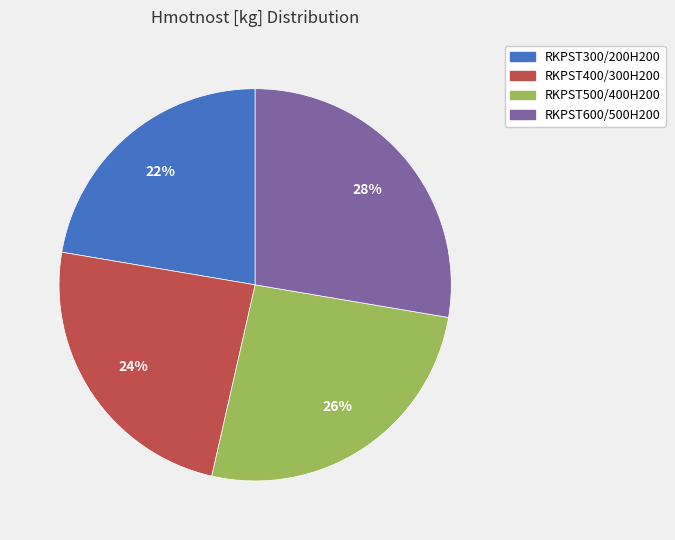

To the nearest percent, what percentage of the pie is RKPST400/300H200?

24%